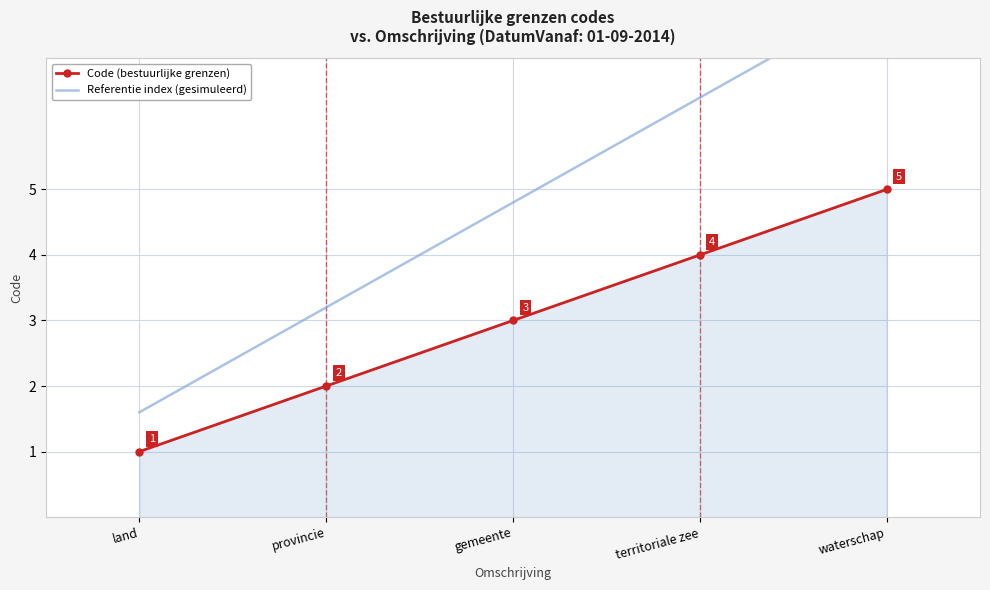

What is the sum of all Code (bestuurlijke grenzen) values?

15